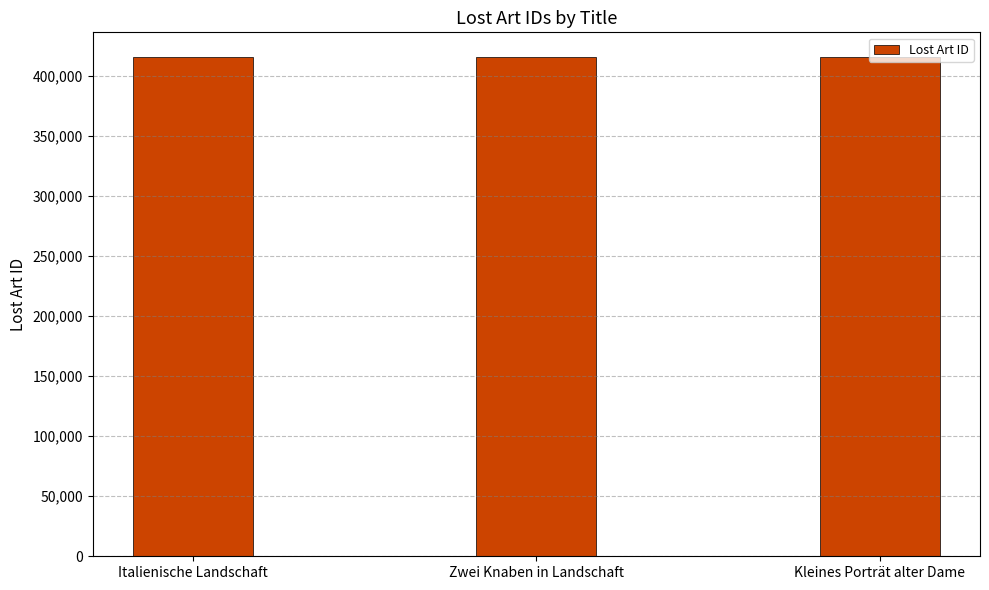

What is the sum of the values at Zwei Knaben in Landschaft and Kleines Porträt alter Dame?

830891